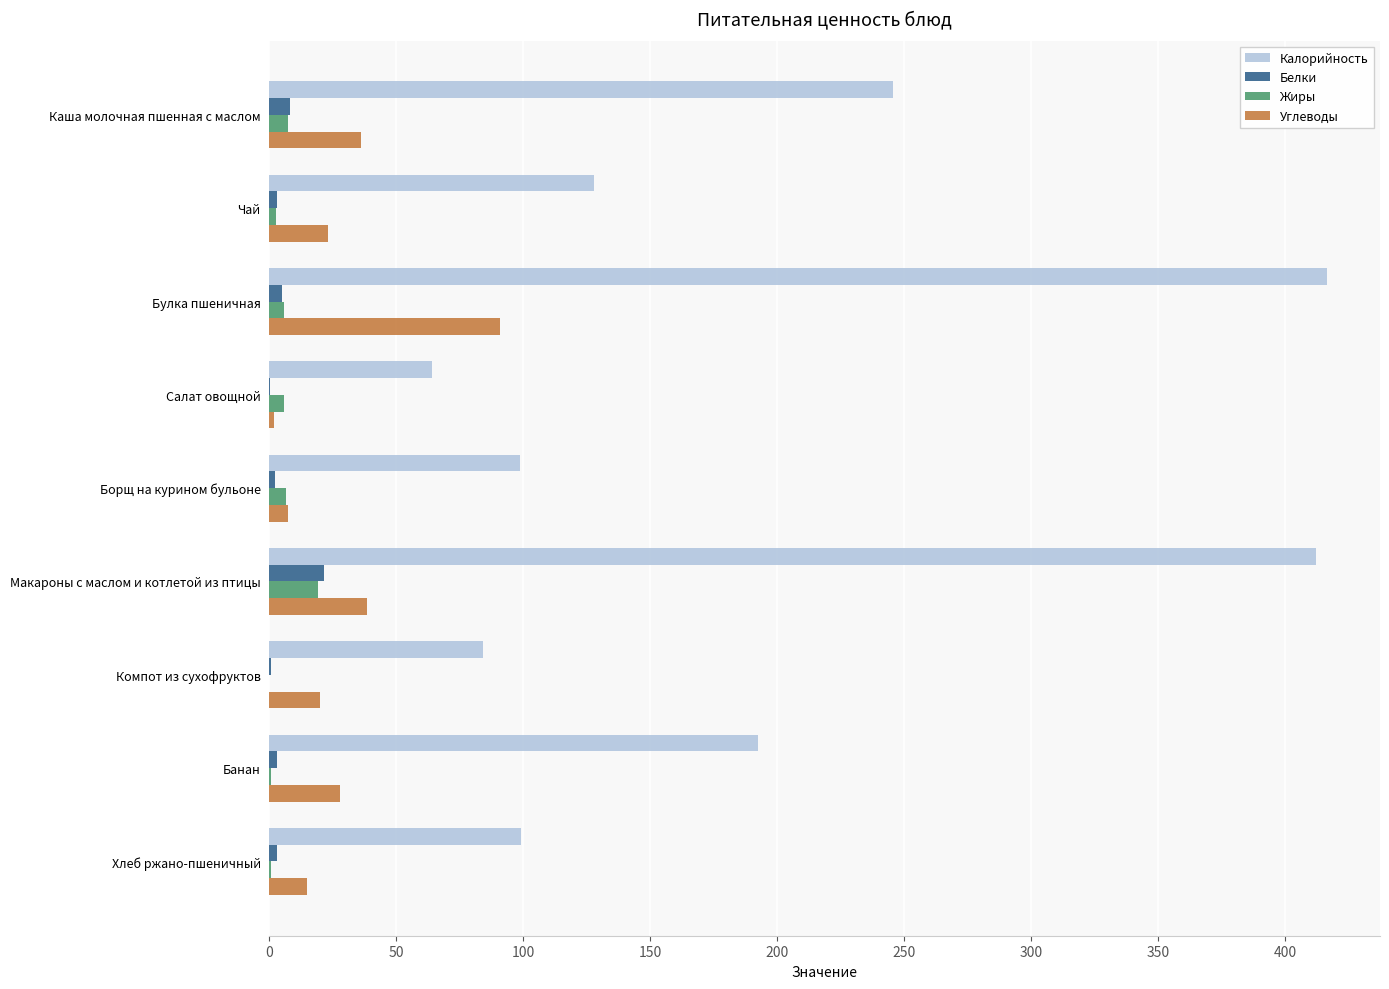

What is the maximum value shown in the chart?

416.4